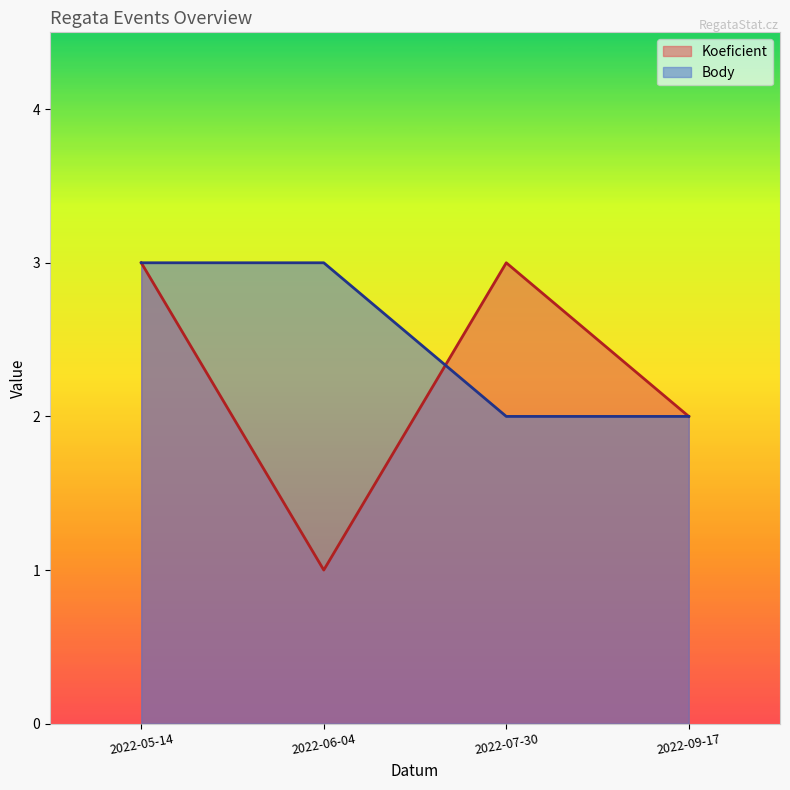

What position from the left is 2022-07-30?

3